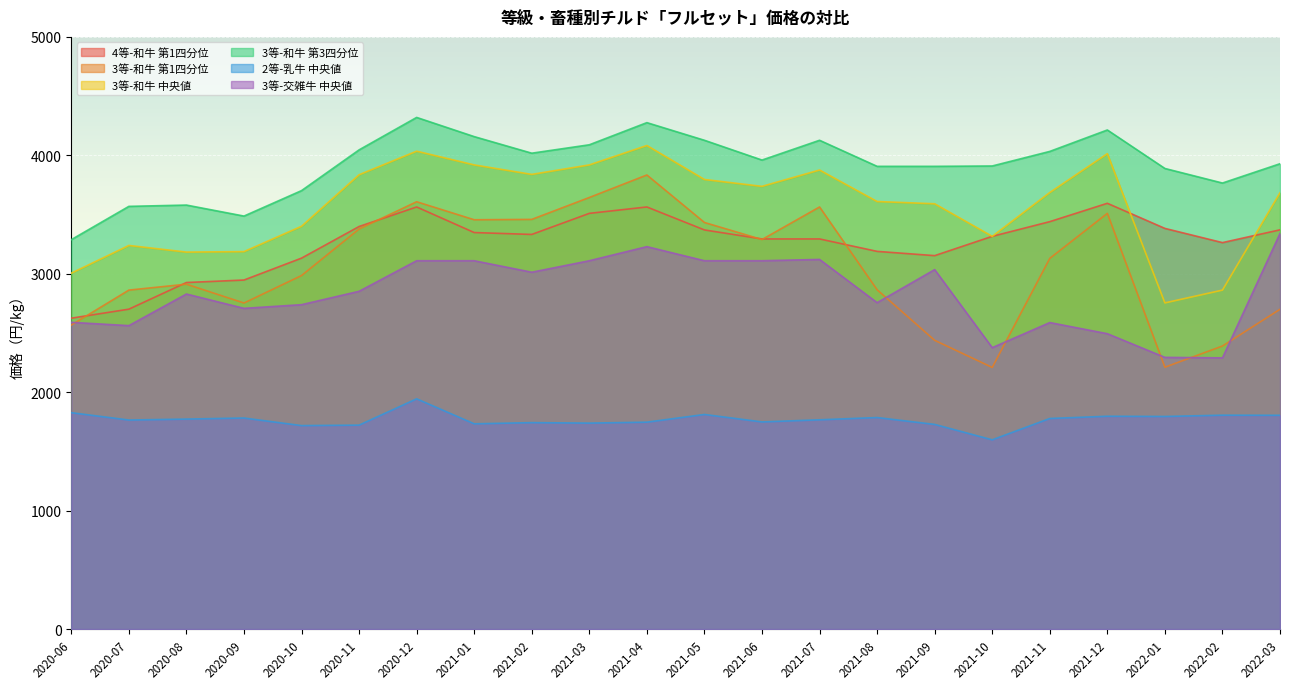

The value of Grade3_Wagyu_Q1 at 2021-02 is 5434. True or false?

False